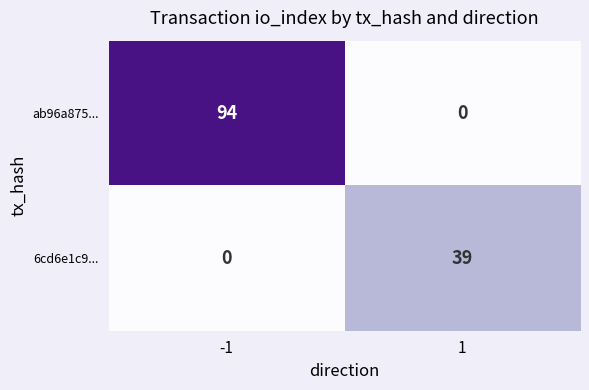

What is the maximum value shown in the chart?

94